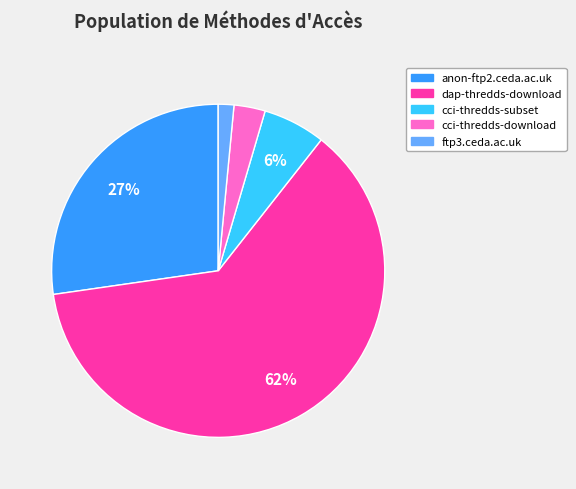

To the nearest percent, what percentage of the pie is anon-ftp2.ceda.ac.uk?

27%